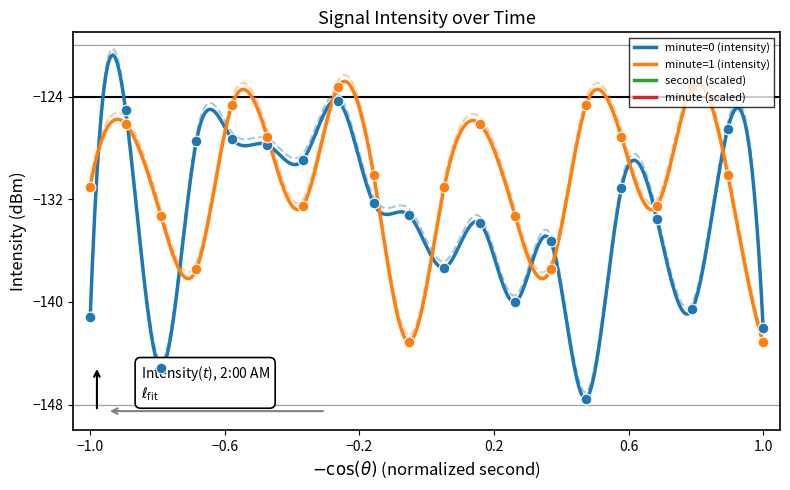

What is the minimum value for minute=0 (intensity)?

-147.6